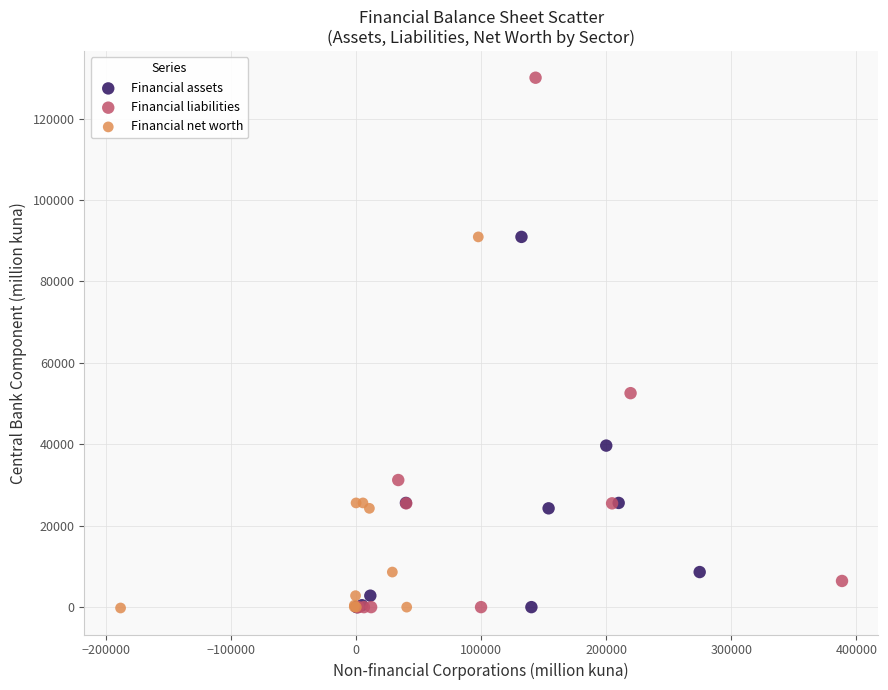

What are all the series names shown in the legend?

Financial assets, Financial liabilities, Financial net worth